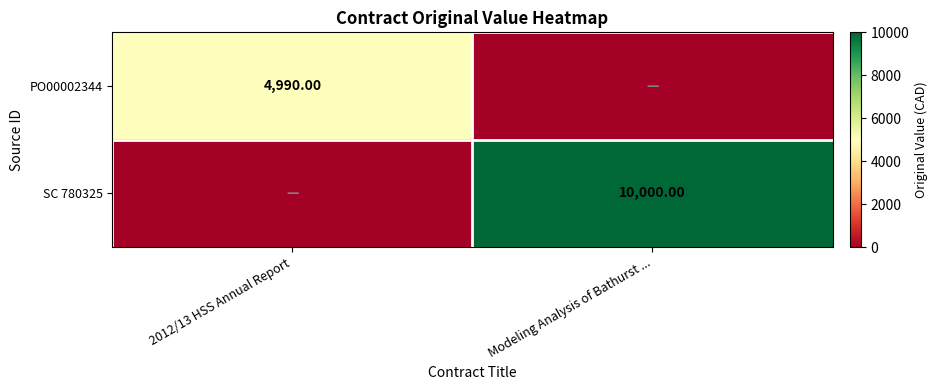

Is the value of PO00002344 at 2012/13 HSS Annual Report greater than the value of SC 780325 at Modeling Analysis of Bathurst ...?

No